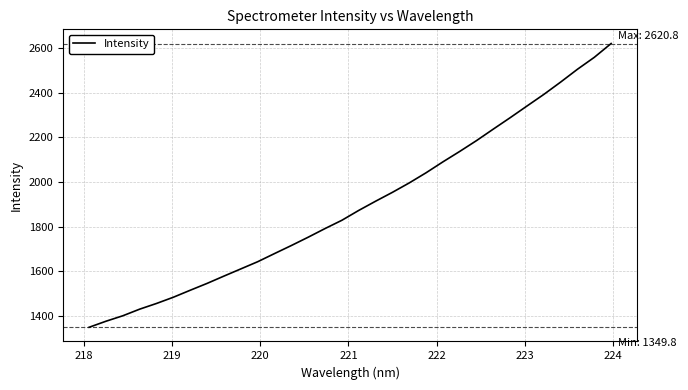

What is the minimum value shown in the chart?

1349.8